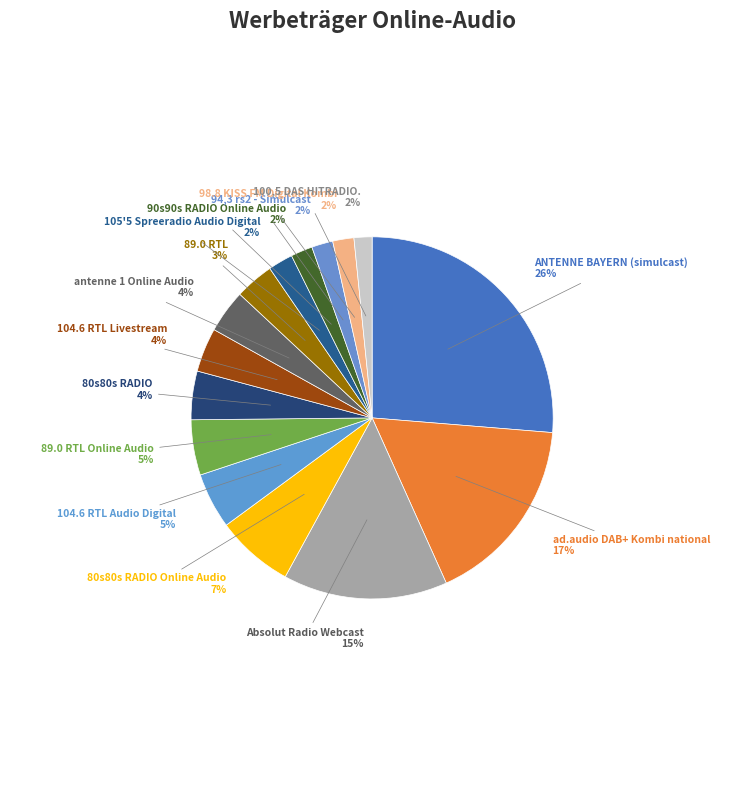

How many segments does this pie chart have?

15